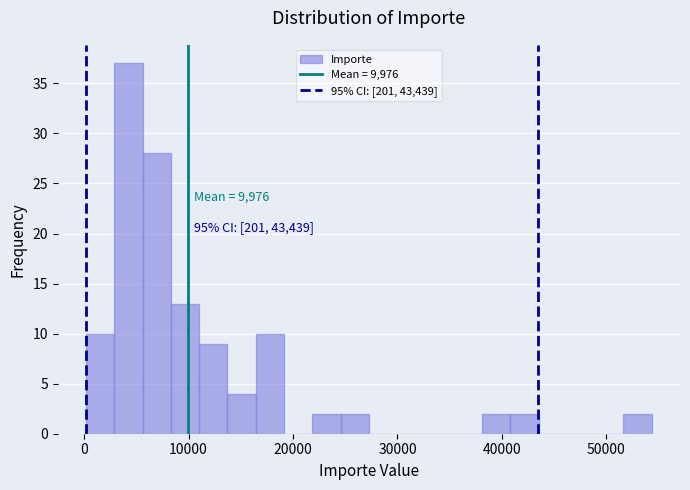

Around what value on the x-axis is the tallest bar? Give the approximate position of its centre, as read against the axis.

4000